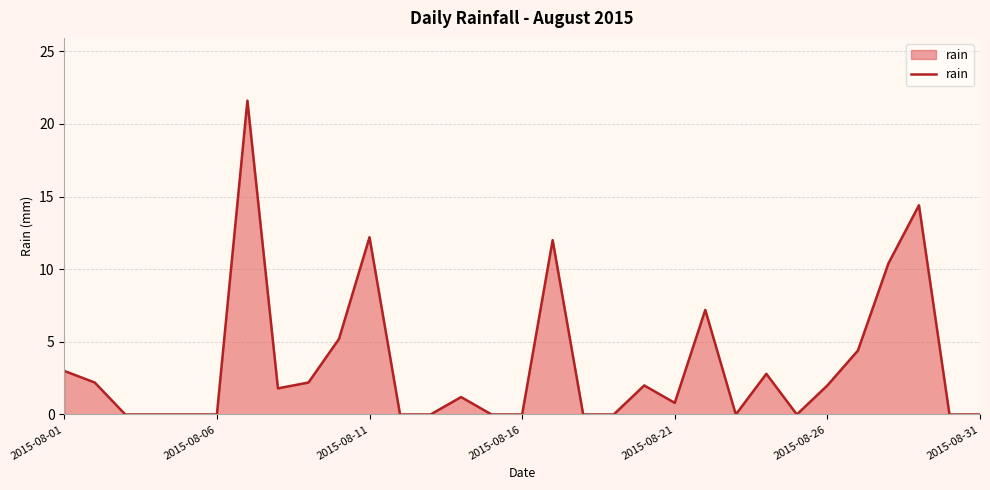

How many lines are shown in the chart?

1